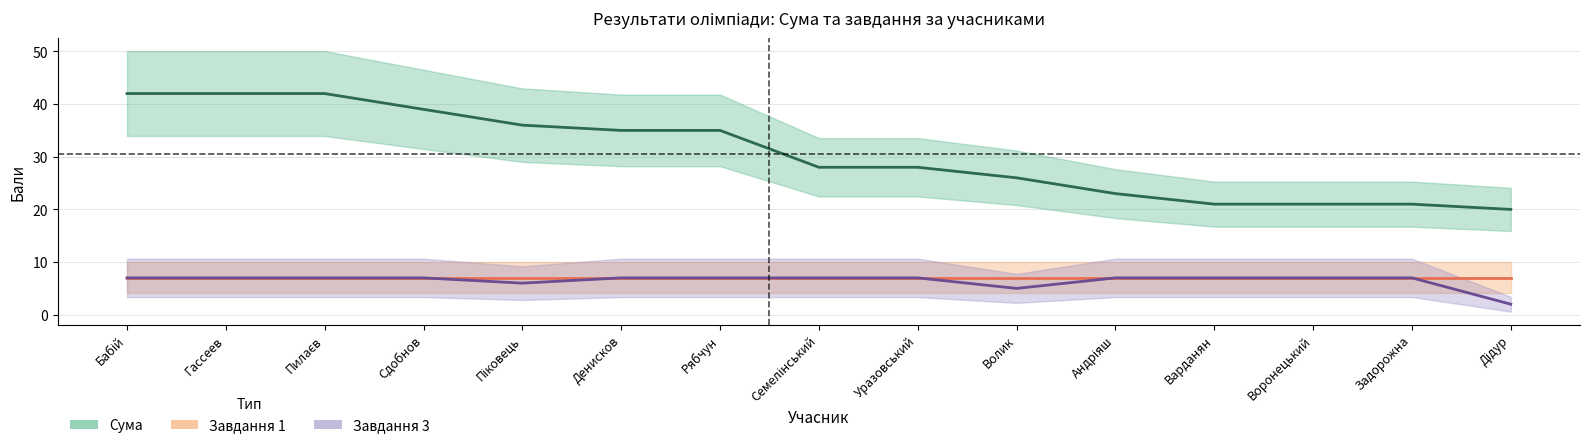

Reading left to right, extract all data points from this chart.

Сума: Бабій=42	Гассеев=42	Пилаєв=42	Сдобнов=39	Піковець=36	Денисков=35	Рябчун=35	Семелінський=28	Уразовський=28	Волик=26	Андріяш=23	Варданян=21	Воронецький=21	Задорожна=21	Дідур=20
Завдання 1: Бабій=7	Гассеев=7	Пилаєв=7	Сдобнов=7	Піковець=7	Денисков=7	Рябчун=7	Семелінський=7	Уразовський=7	Волик=7	Андріяш=7	Варданян=7	Воронецький=7	Задорожна=7	Дідур=7
Завдання 3: Бабій=7	Гассеев=7	Пилаєв=7	Сдобнов=7	Піковець=6	Денисков=7	Рябчун=7	Семелінський=7	Уразовський=7	Волик=5	Андріяш=7	Варданян=7	Воронецький=7	Задорожна=7	Дідур=2